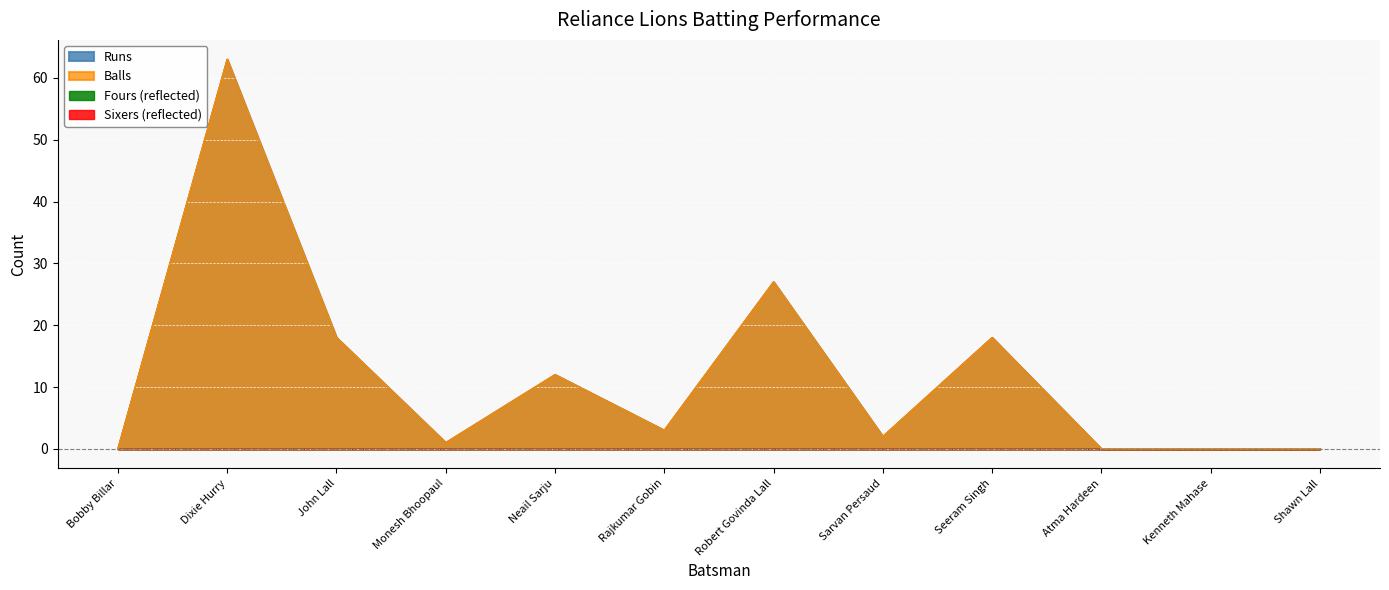

Where is Balls nearest to the value 31?

Robert Govinda Lall